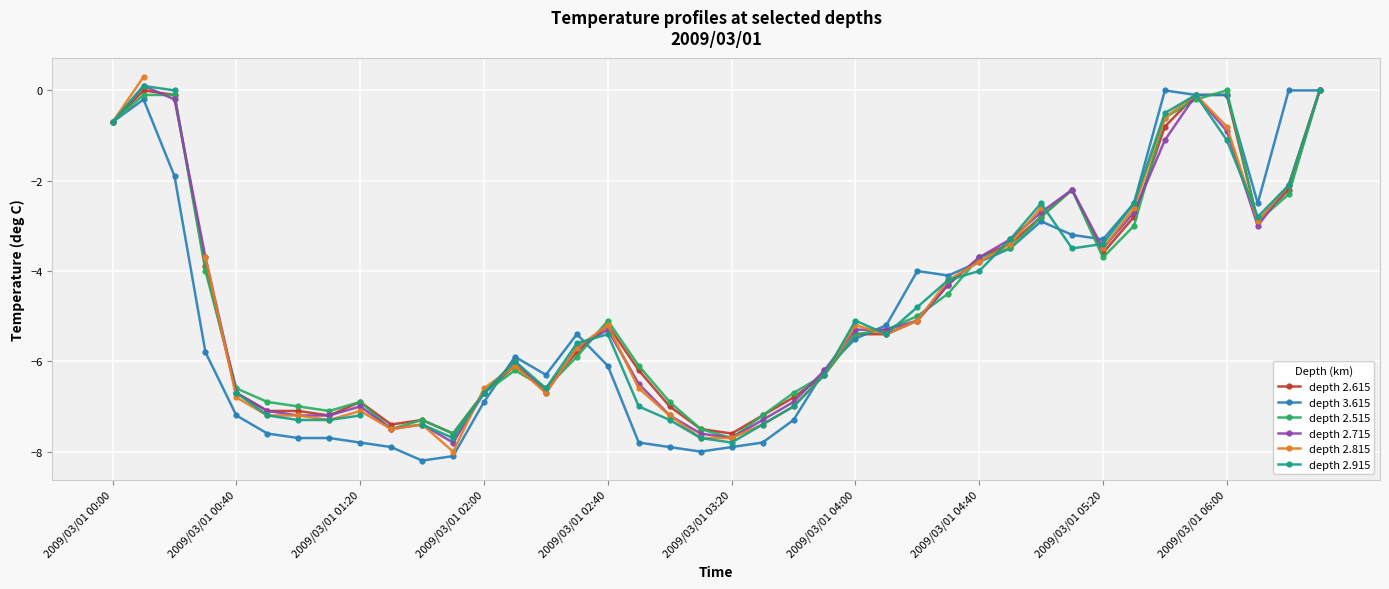

Which series has the largest total across all categories?

depth 2.615